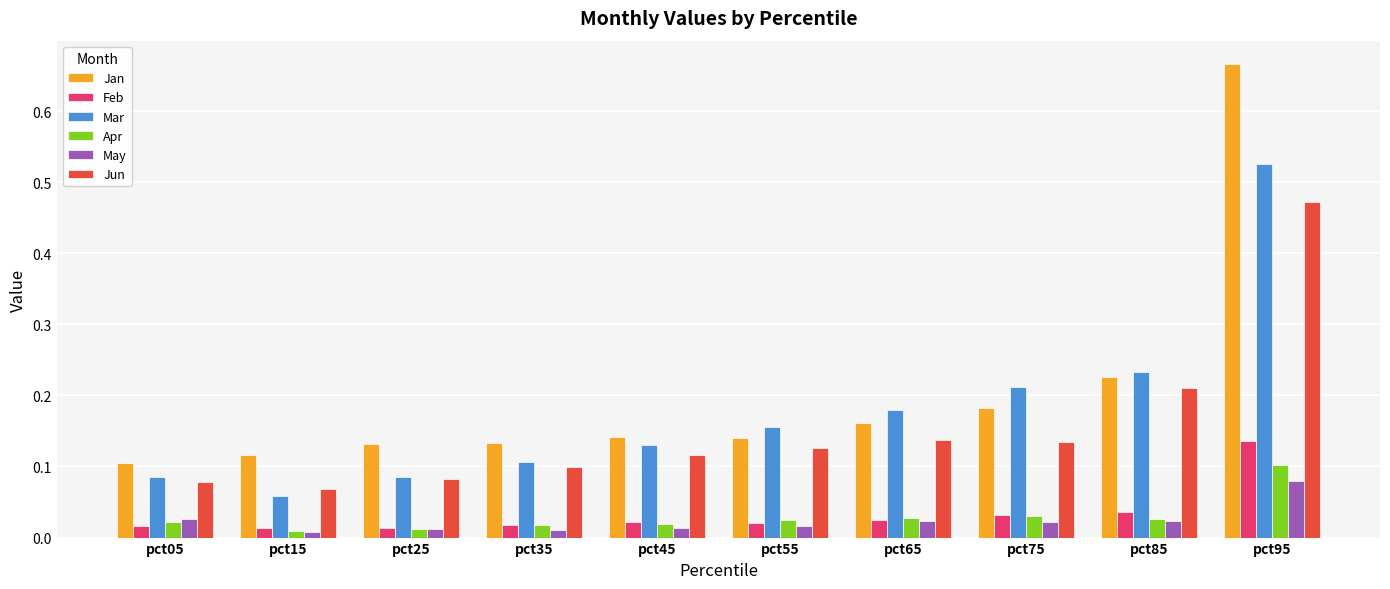

How many categories are shown in the chart?

10